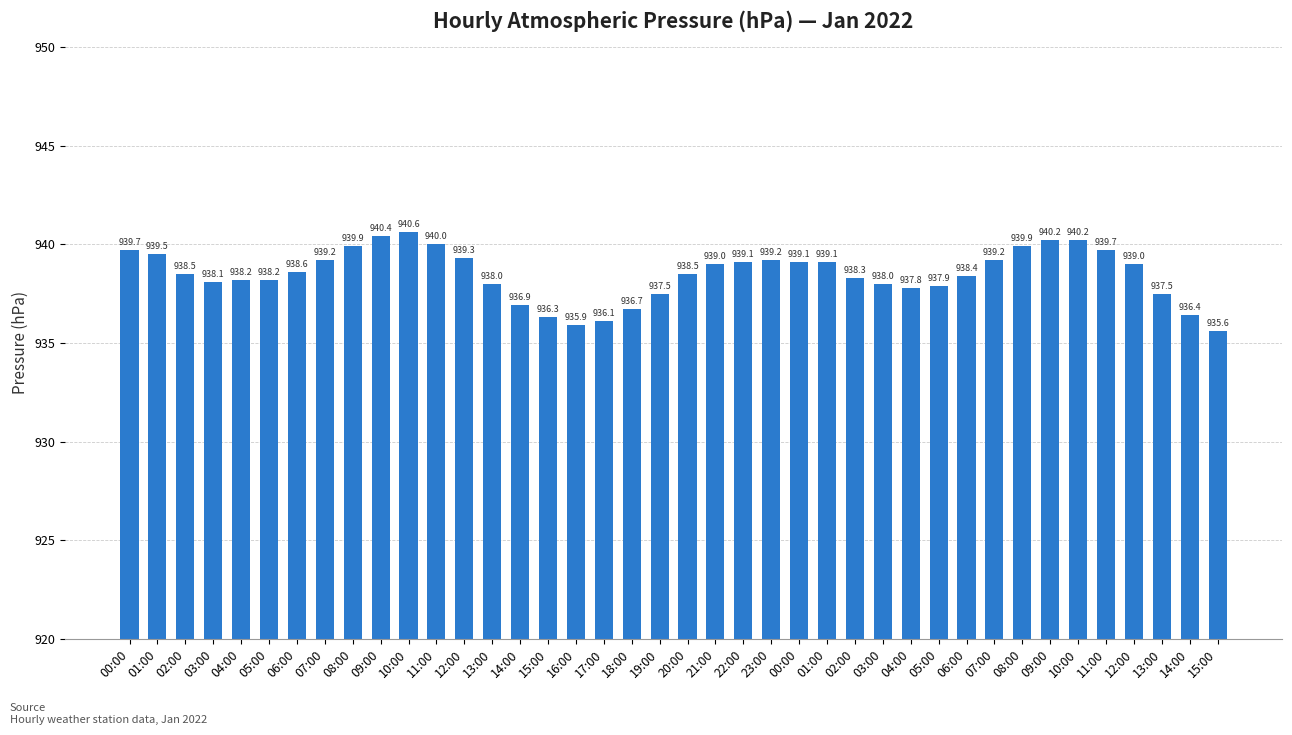

How many series are shown in this chart?

1